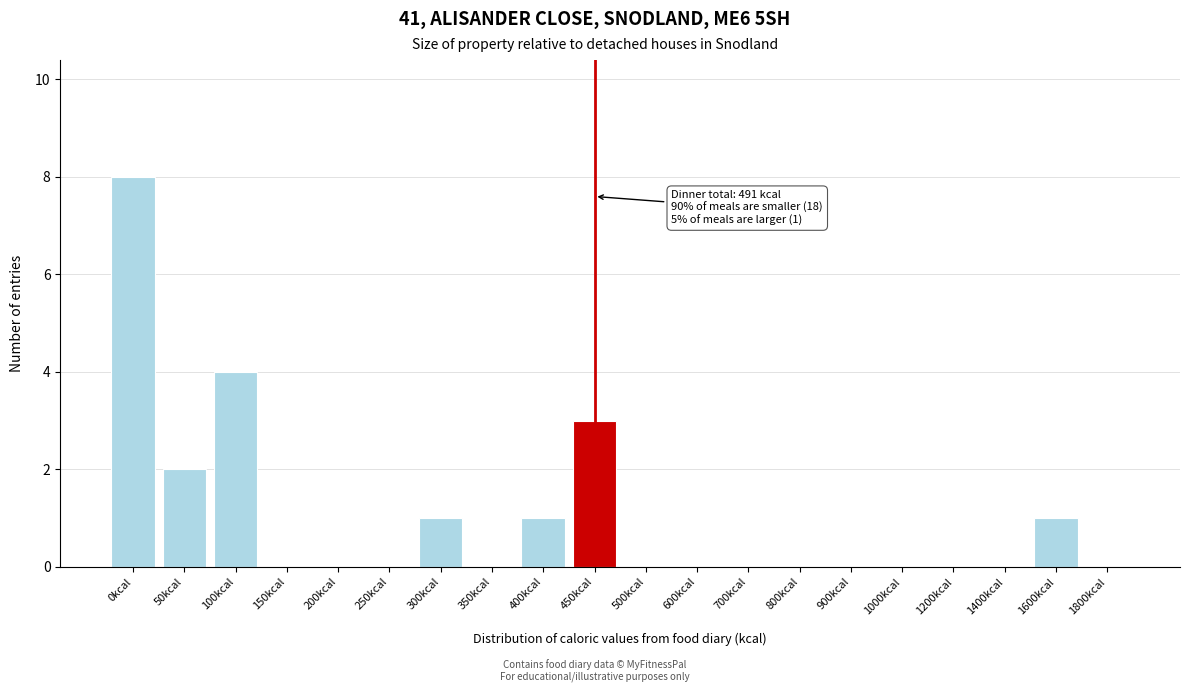

Reading left to right, transcribe all the data shown in this chart.

0kcal=8	50kcal=2	100kcal=4	150kcal=0	200kcal=0	250kcal=0	300kcal=1	350kcal=0	400kcal=1	450kcal=3	500kcal=0	600kcal=0	700kcal=0	800kcal=0	900kcal=0	1000kcal=0	1200kcal=0	1400kcal=0	1600kcal=1	1800kcal=0